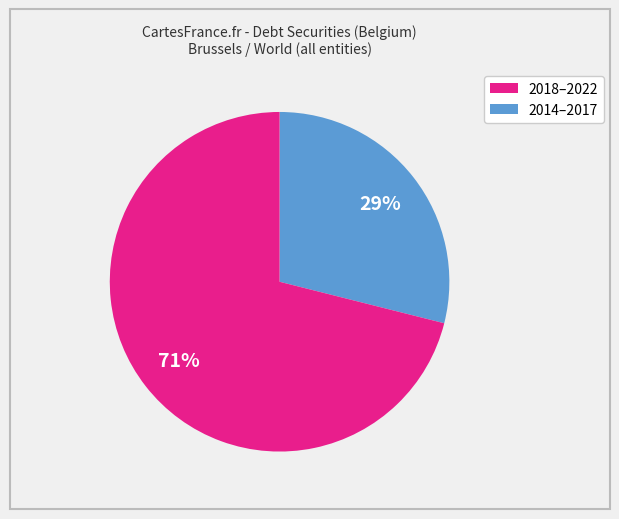

Does any single category account for the majority?

Yes